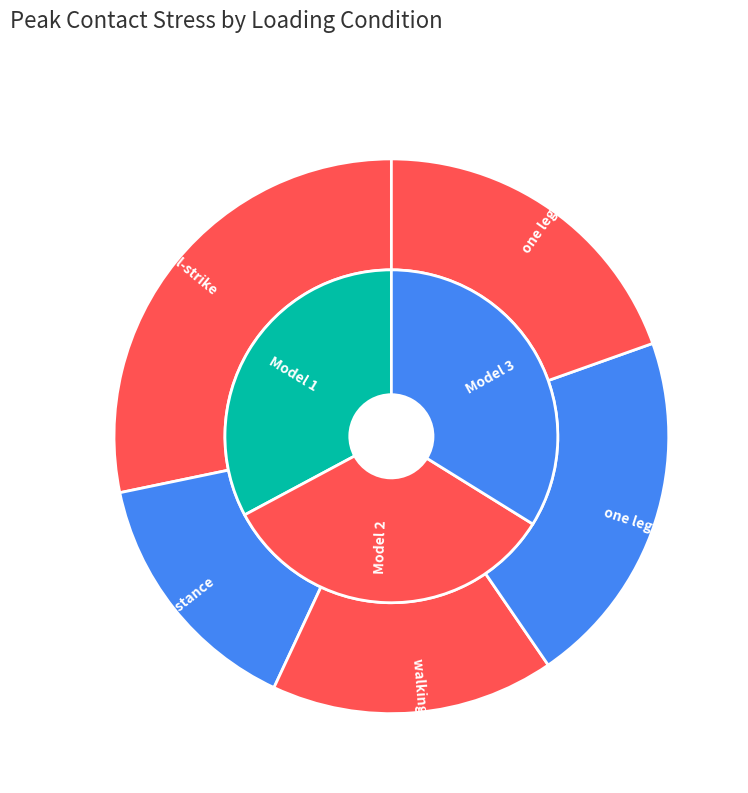

What percentage is the walking toe-off slice, to the nearest percent?

17%